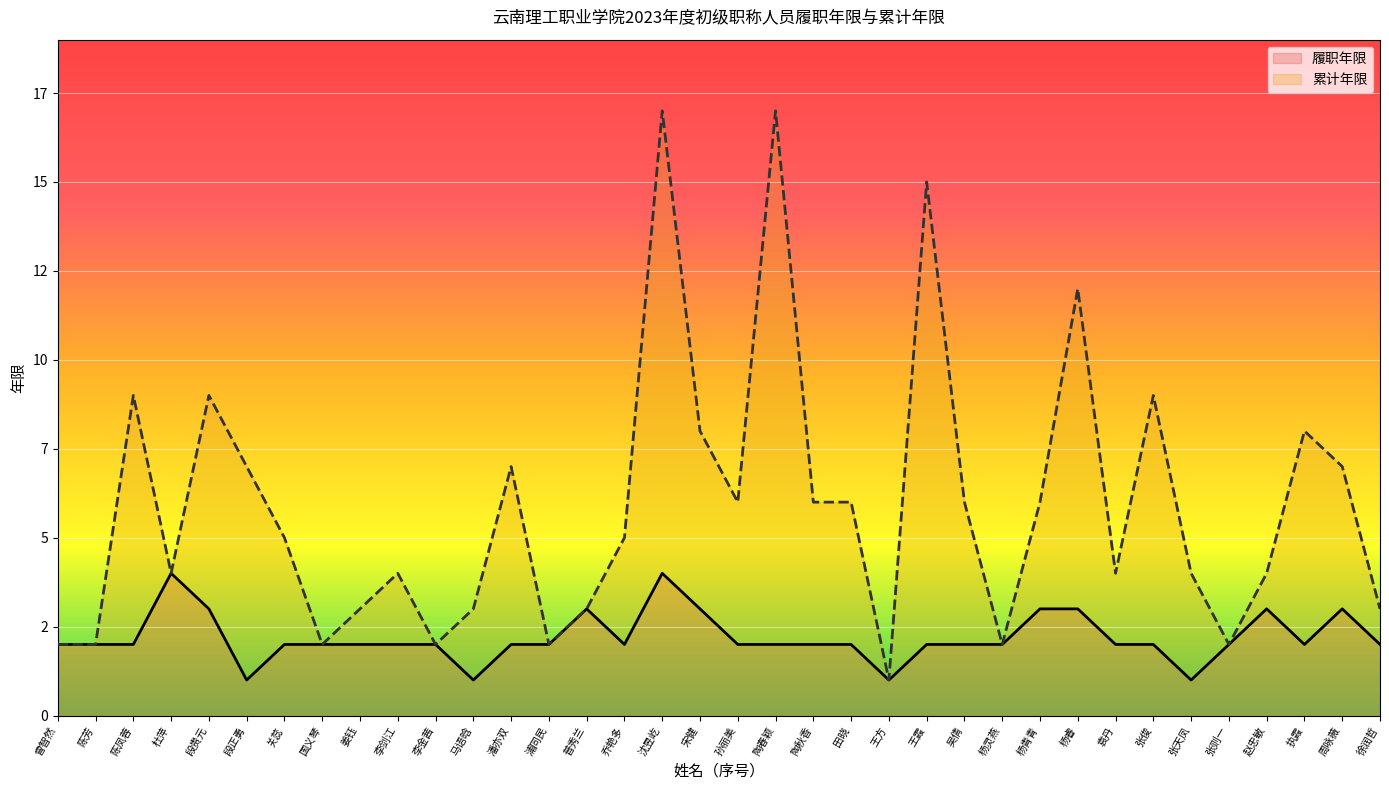

Which series has the largest total across all categories?

累计年限